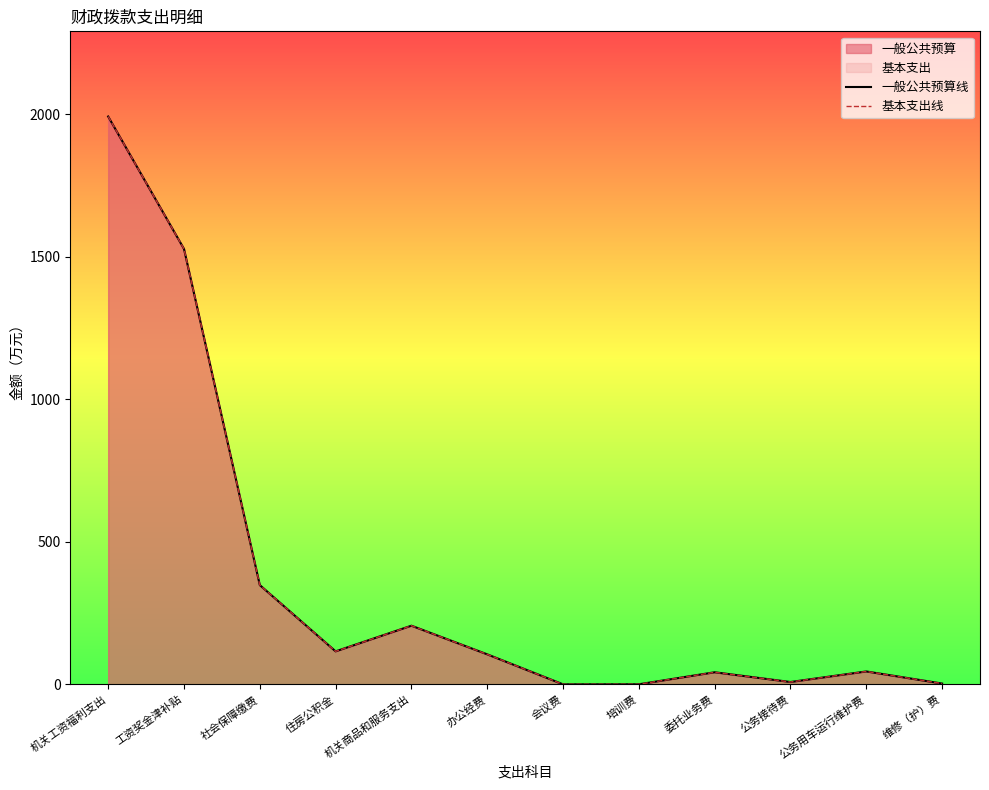

Which series has the widest spread of values?

一般公共预算线